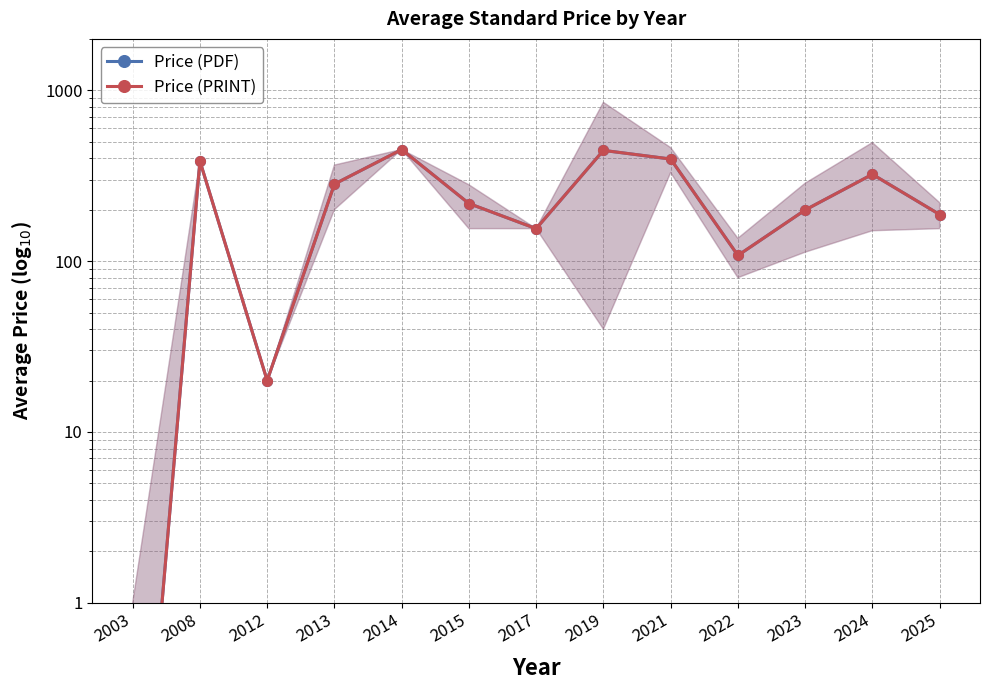

Reading left to right, extract all data points from this chart.

Price (PDF): 2003=0.0	2008=385.0	2012=20.0	2013=282.5	2014=450.0	2015=217.5	2017=155.0	2019=445.0	2021=396.0	2022=108.0	2023=199.3	2024=322.3	2025=187.5
Price (PRINT): 2003=0.0	2008=385.0	2012=20.0	2013=282.5	2014=450.0	2015=217.5	2017=155.0	2019=445.0	2021=396.0	2022=108.0	2023=199.3	2024=322.3	2025=187.5